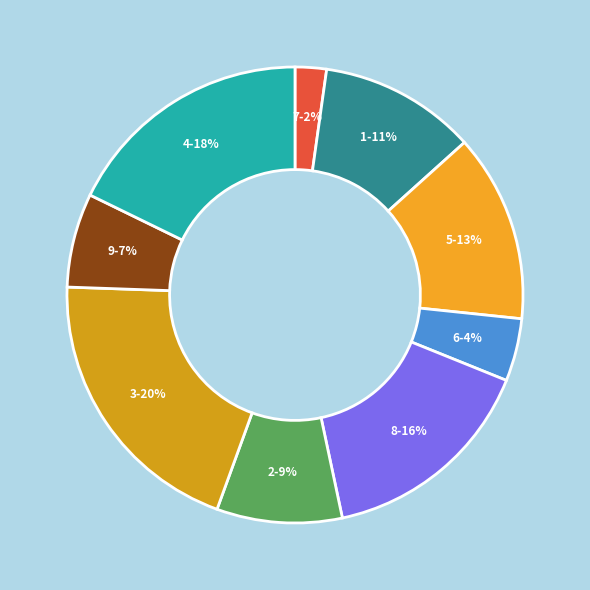

Between 8 and 5, which is larger?

8